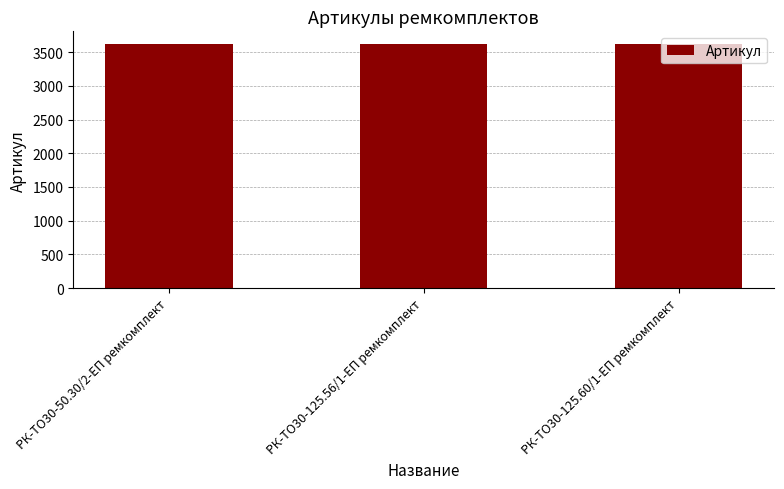

What is the change in value from РК-ТО30-50.30/2-ЕП ремкомплект to РК-ТО30-125.56/1-ЕП ремкомплект?

+1